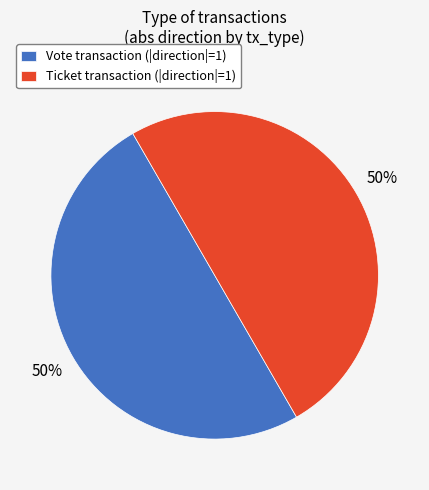

Is the sum of Vote and Ticket greater than half?

Yes